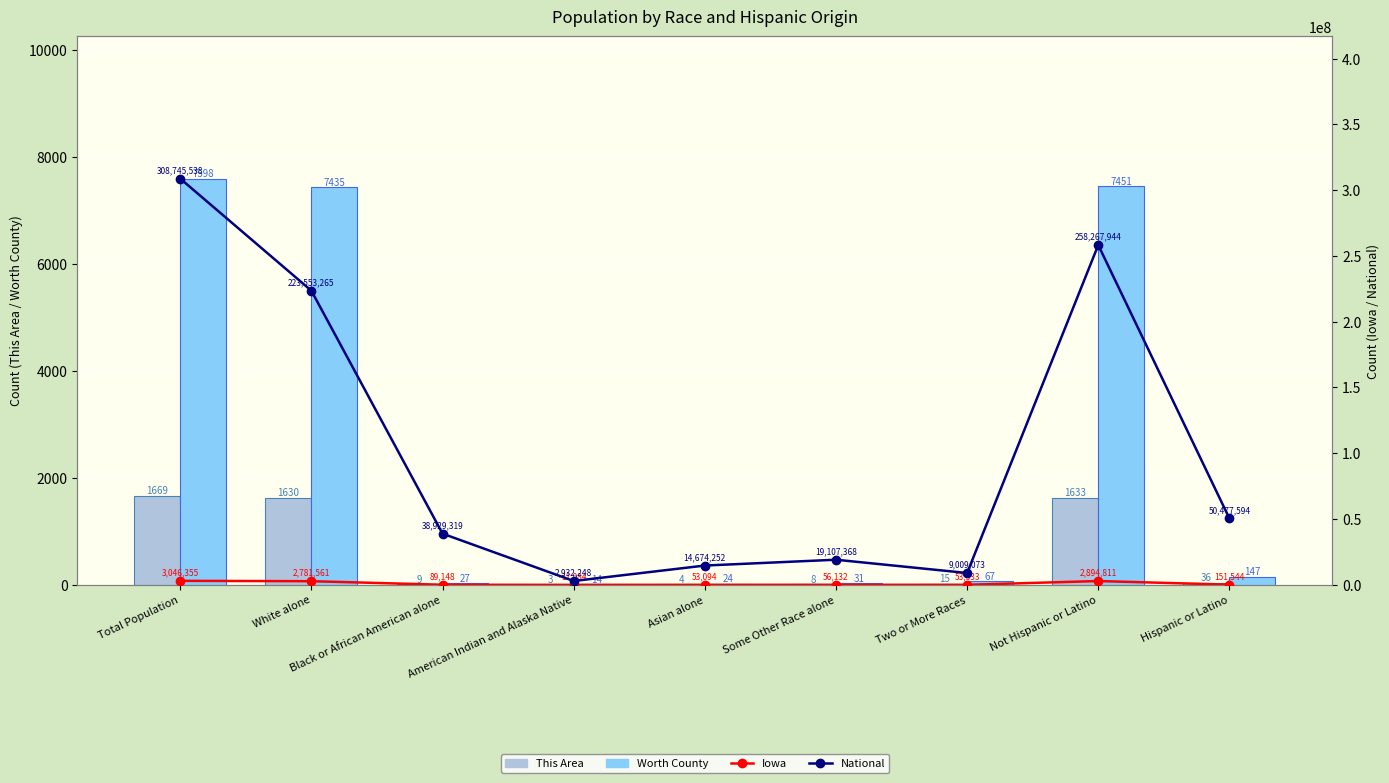

The This Area series shows 25 at Two or More Races. True or false?

False